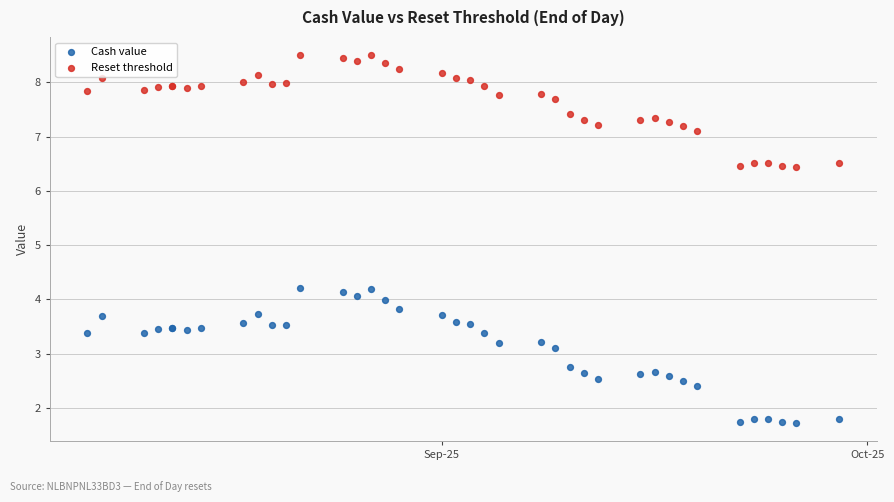

Which series has the largest Y range (max minus min)?

Cash value